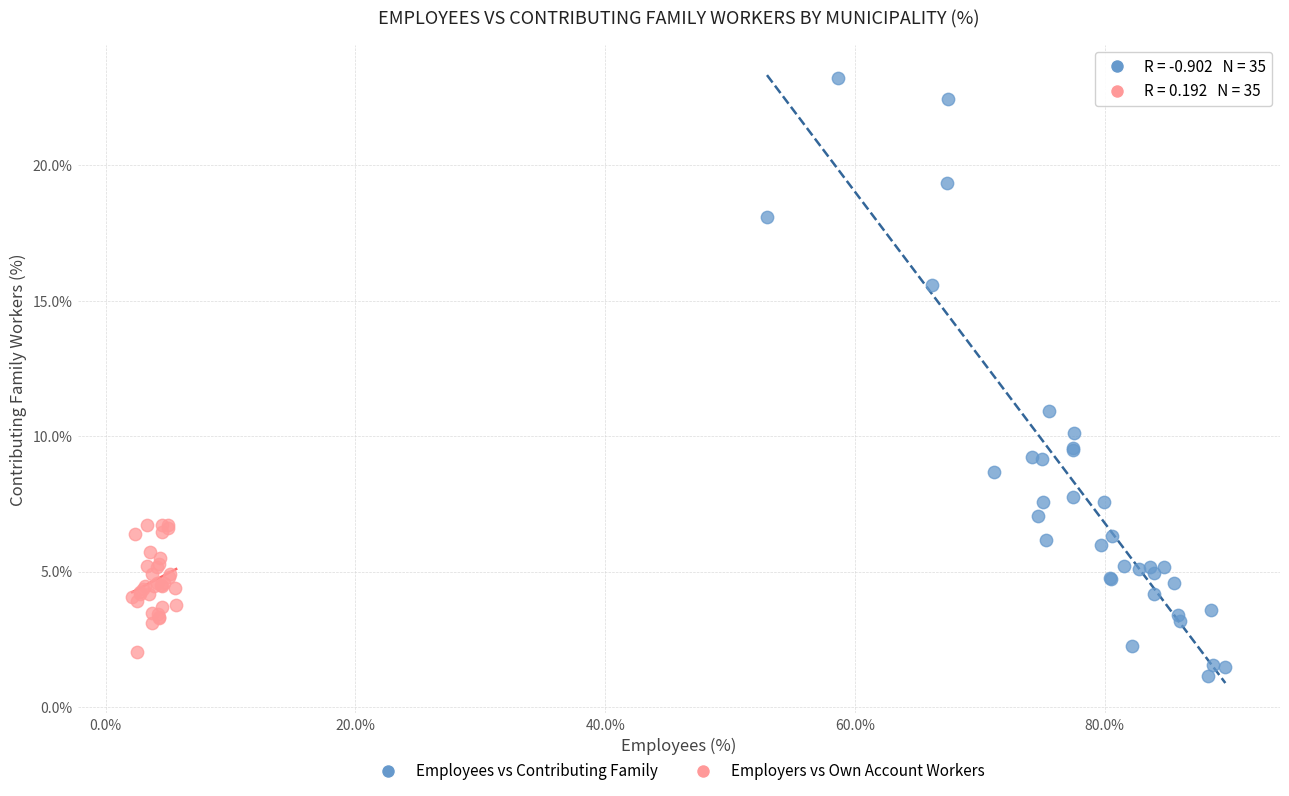

Which series has the widest spread of Y values?

Employees vs Contributing Family